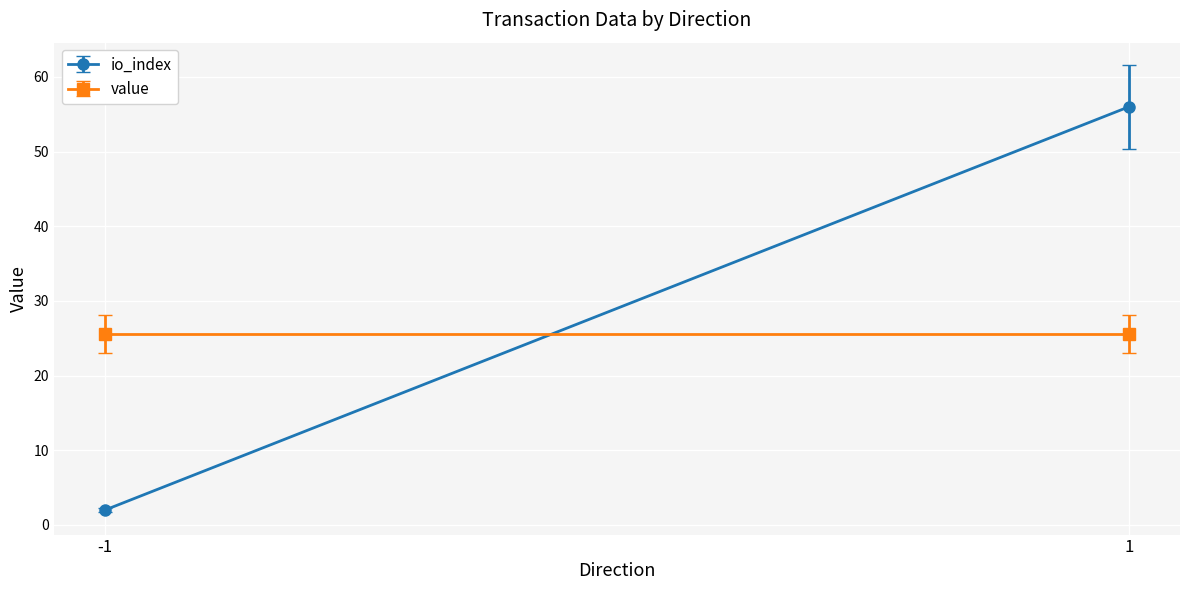

Reading right to left, list all the values displayed in this chart.

io_index: 1=56.0	-1=2.0
value: 1=25.6	-1=25.6